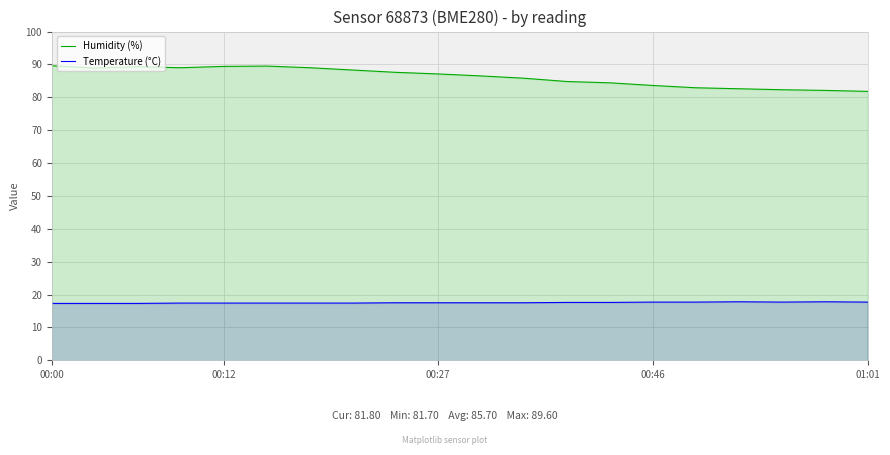

Is the value of Temperature (°C) at 17 greater than the value of Humidity (%) at 18?

No